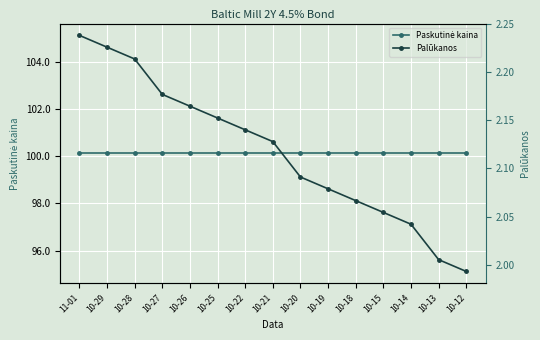

True or false: Paskutinė kaina has more than 2 points higher than both neighbors.

False